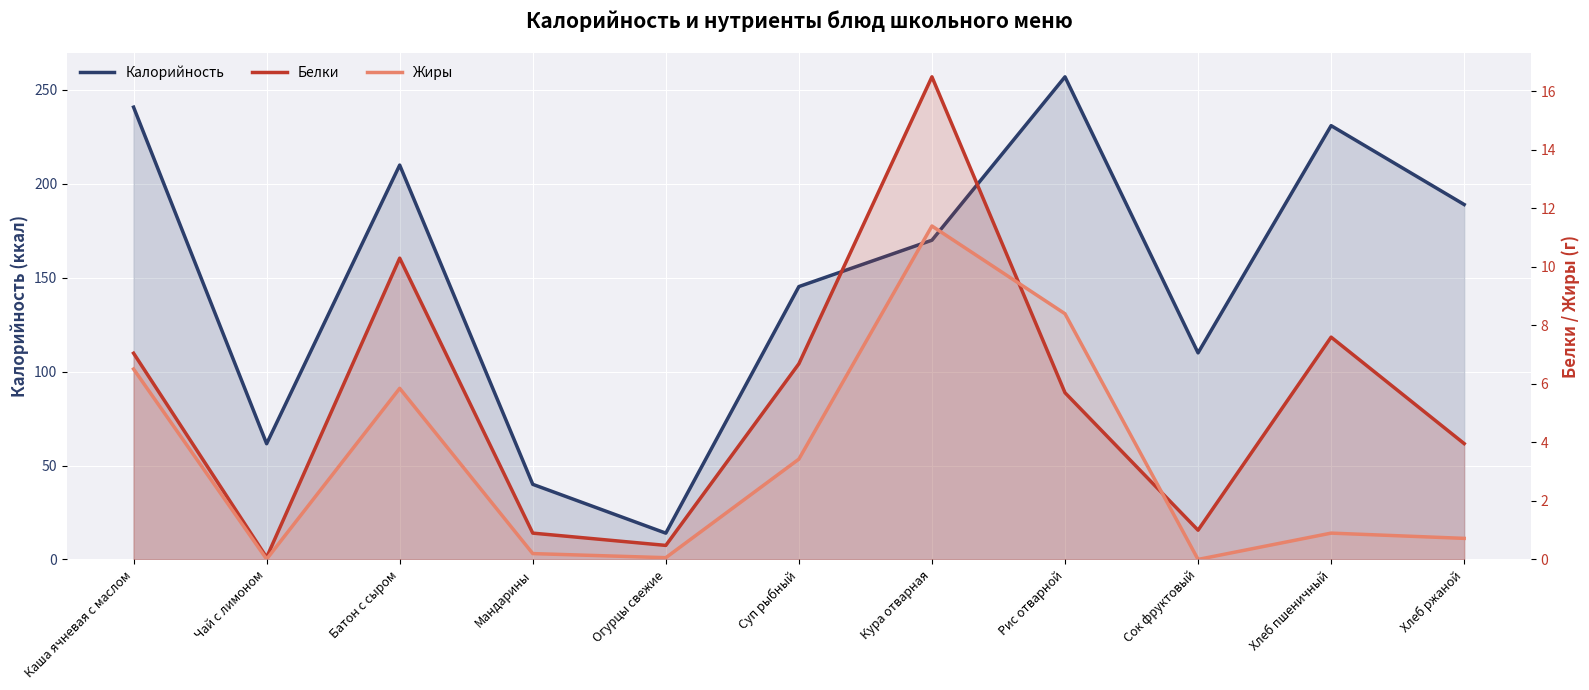

At how many categories does at least one series exceed 210?

3